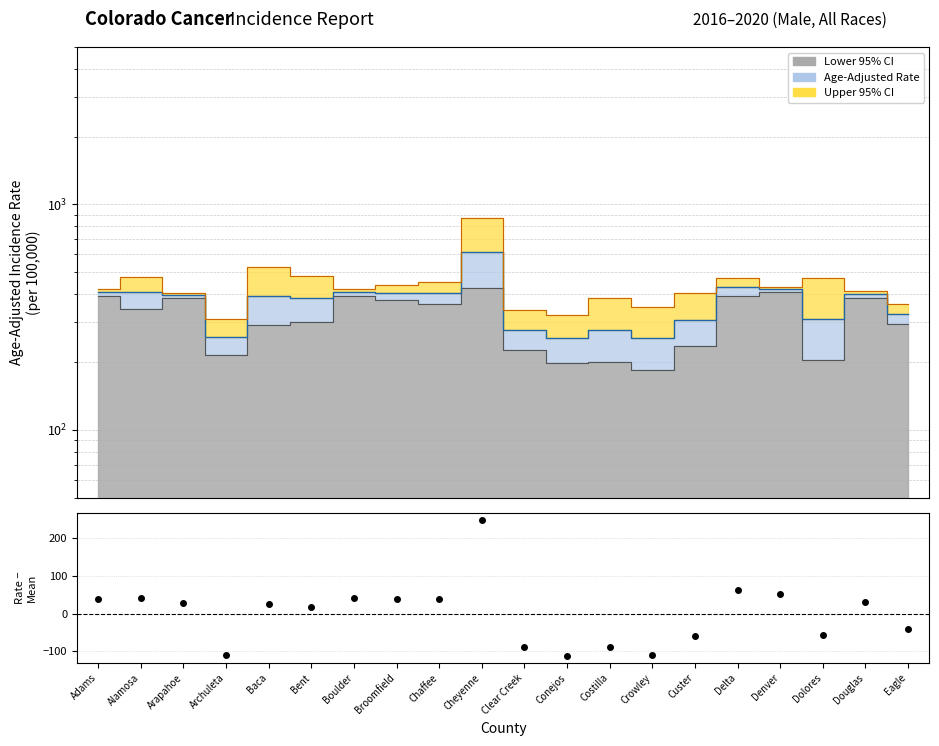

What is the label of the 19th point from the right?

Alamosa